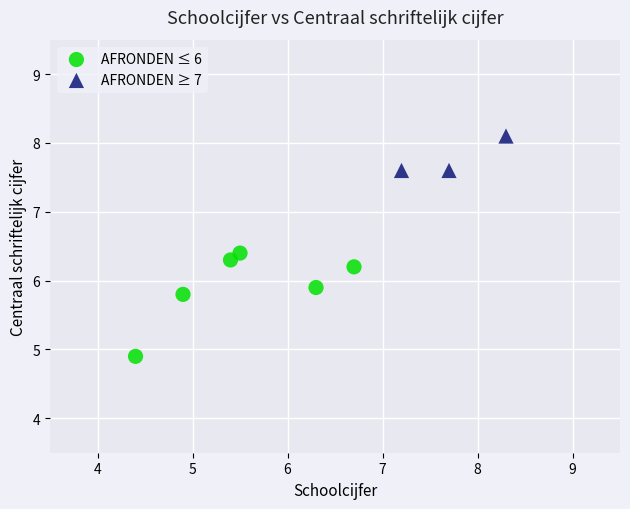

Which series contains the highest Y value?

AFRONDEN ≥ 7